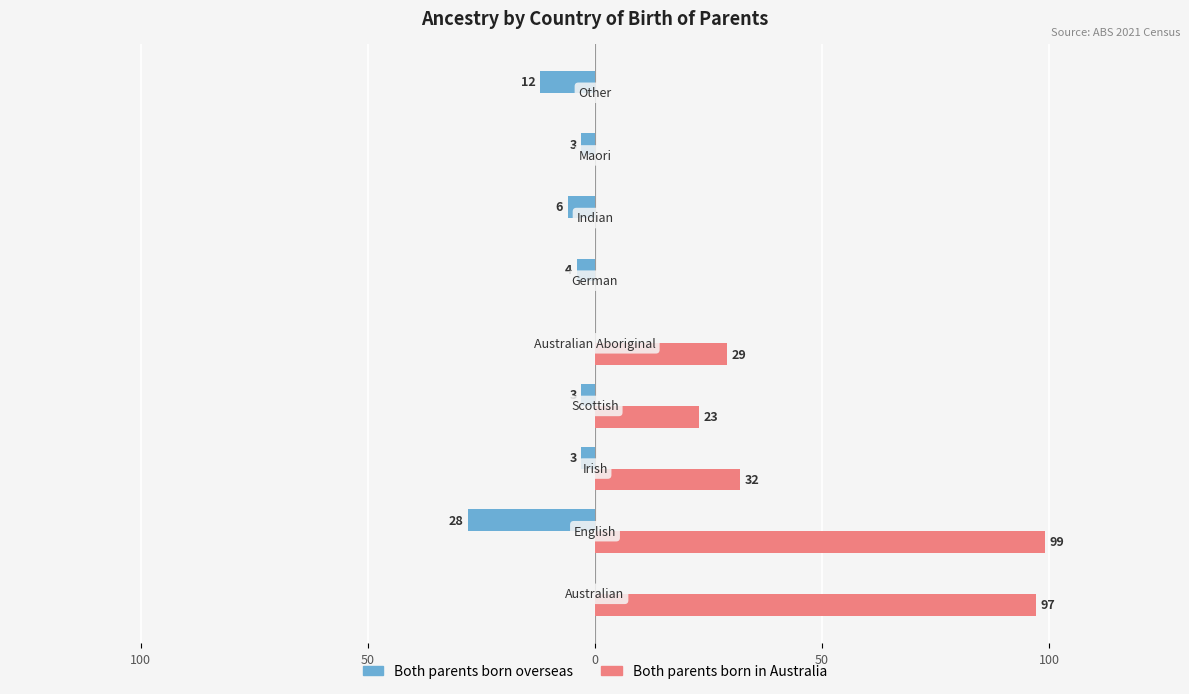

What are all the series names shown in the legend?

Both parents born overseas, Both parents born in Australia